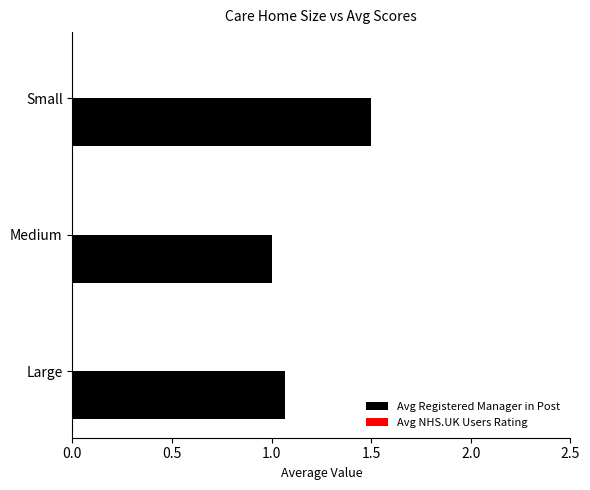

What is the difference between the values at Medium and Small?

0.5